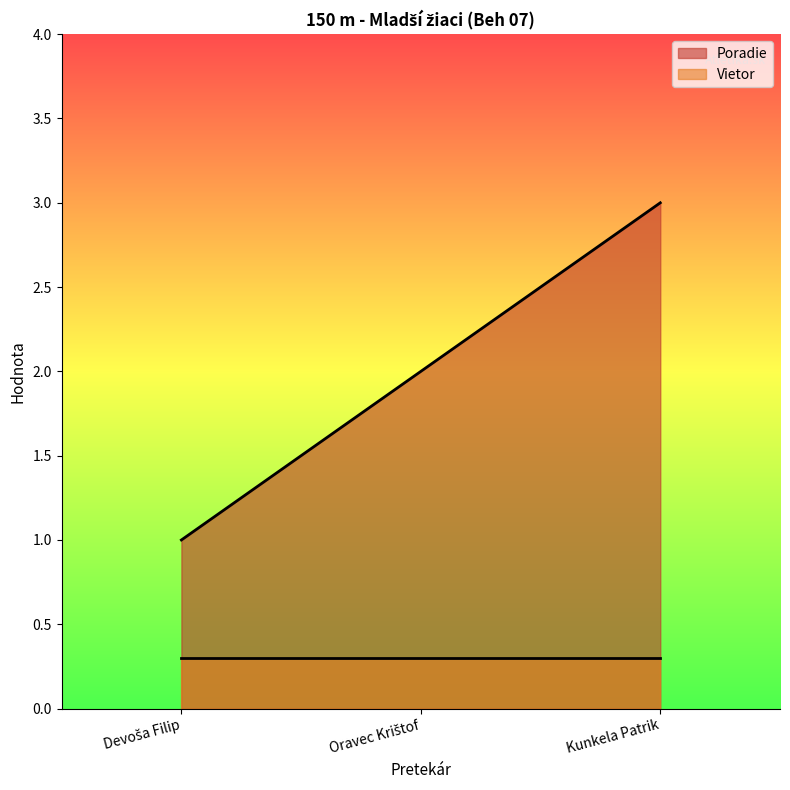

The value at Oravec Krištof is 1. True or false?

False